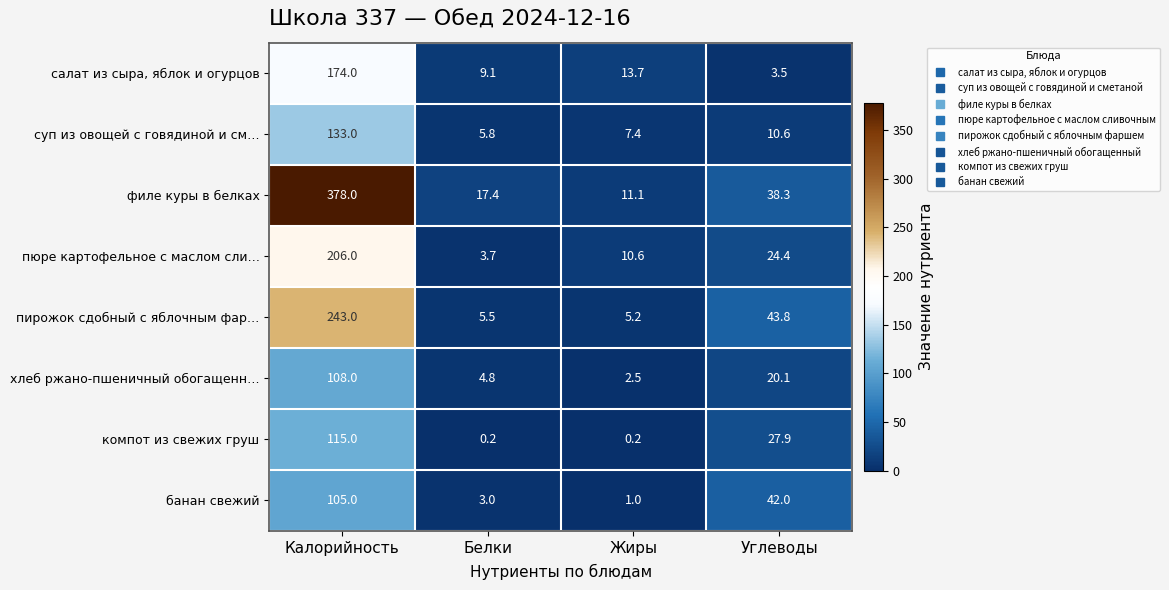

What value does the пюре картофельное с маслом сли… series have at Углеводы?

24.4